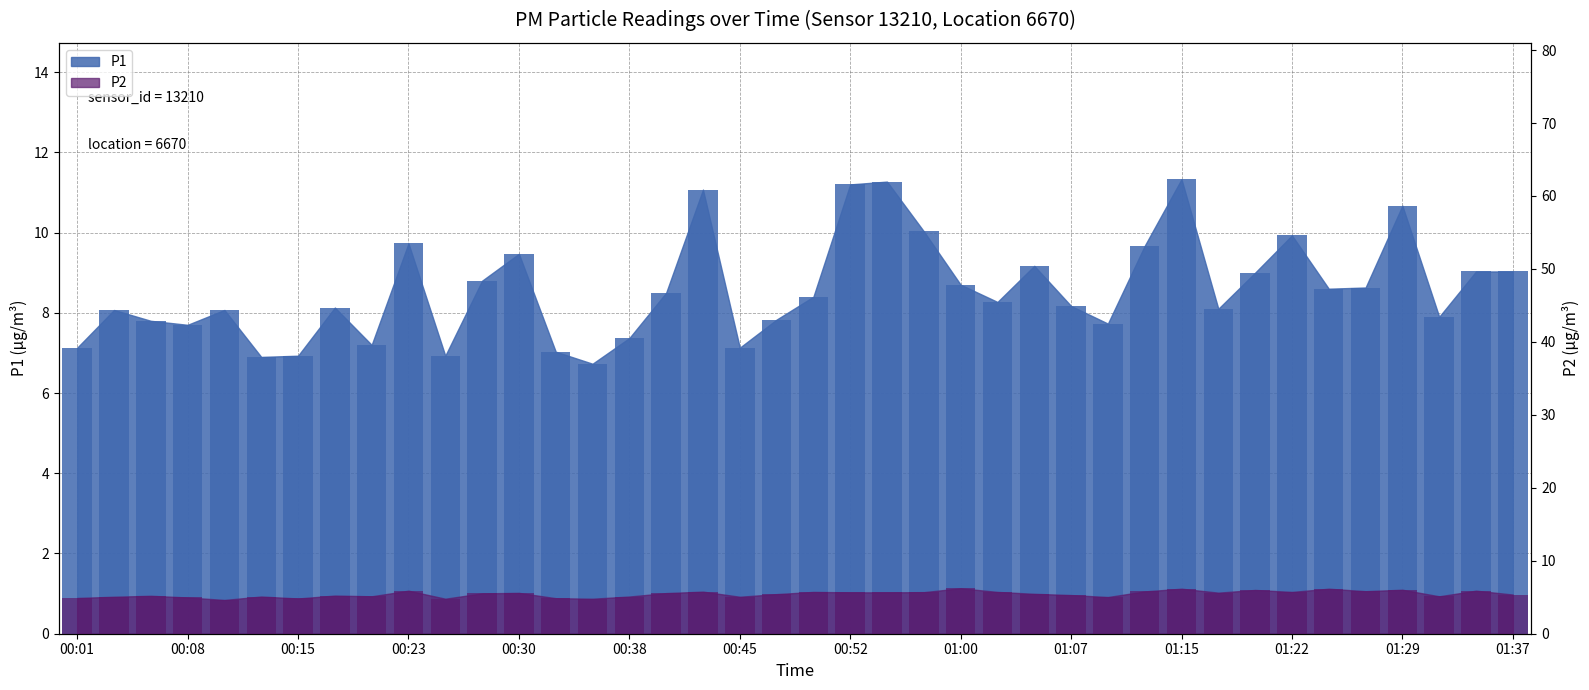

How many groups of bars are there?

40